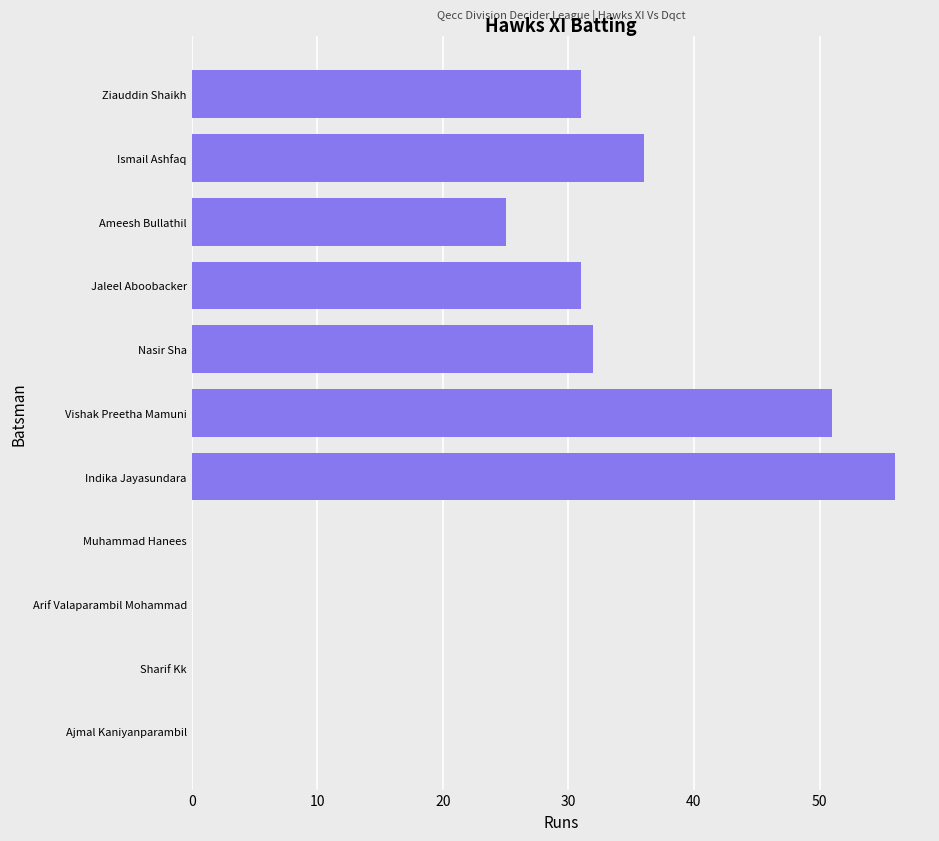

How many data points does each series have?

11